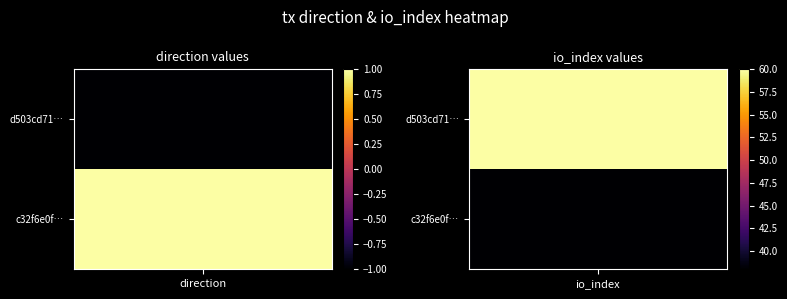

Reading left to right, list all the values displayed in this chart.

d503cd713112f17e2557a07d6f3dea8693e5cf5: -1	60
c32f6e0f1c04f3063ffe84764cc4529ed20d675: 1	38